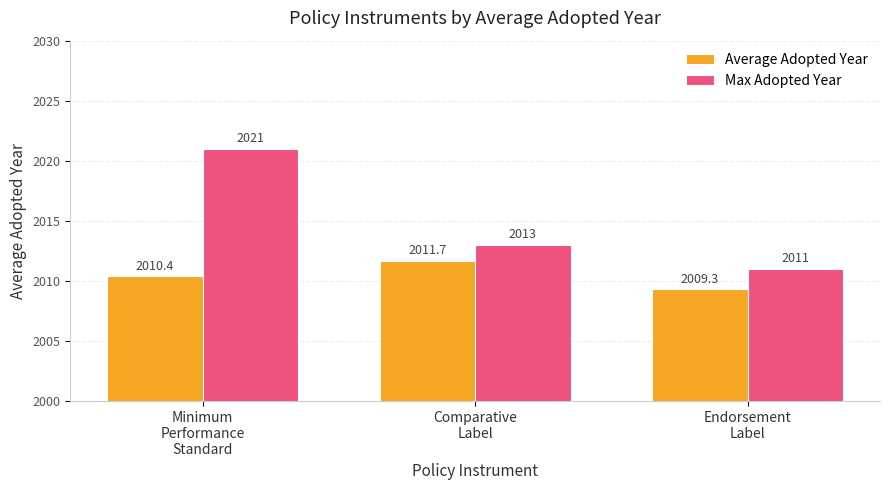

True or false: Average Adopted Year has a value of 802.4 at Comparative
Label.

False